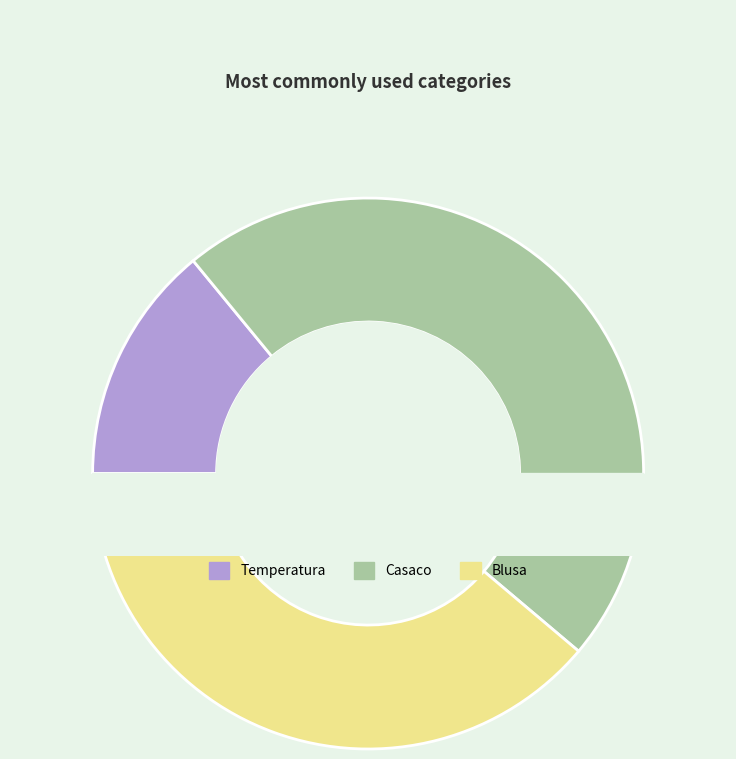

Is Temperatura the majority of the pie?

No